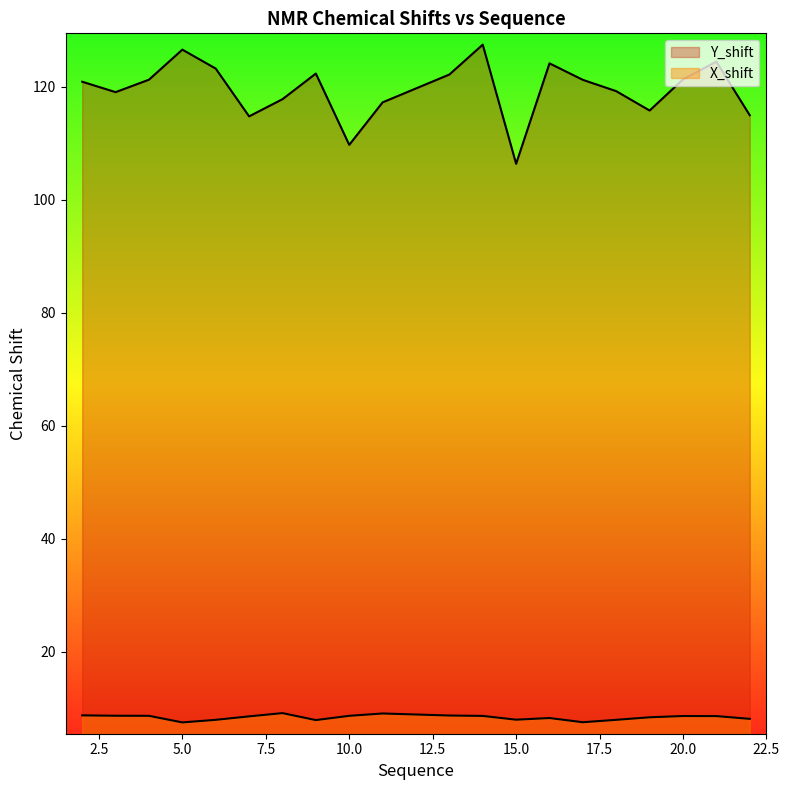

What are all the series names shown in the legend?

Y_shift, X_shift